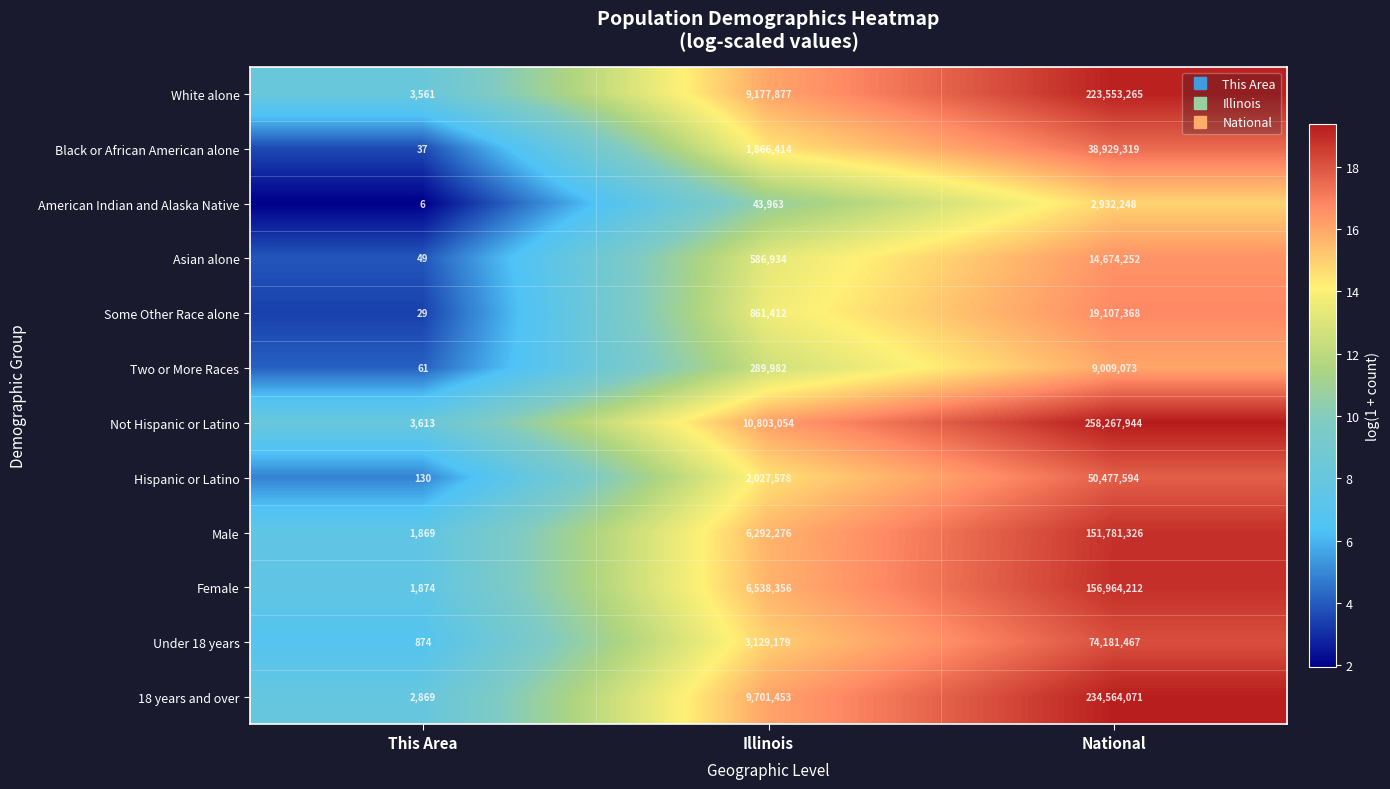

Which series has the largest total across all categories?

Not Hispanic or Latino